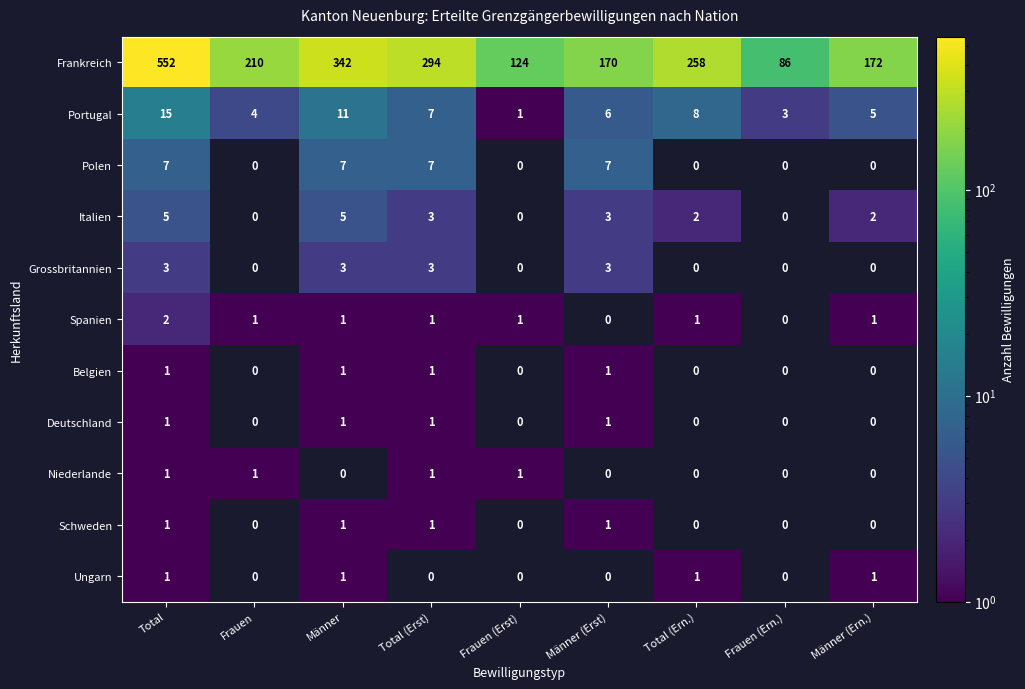

How many values in the Portugal series are below 6?

4